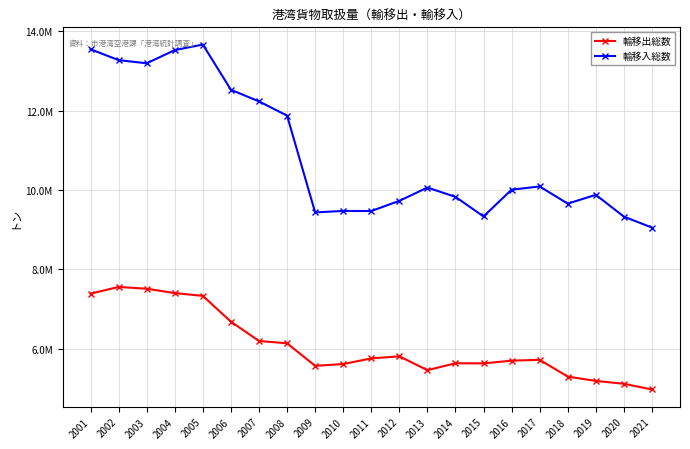

Reading right to left, what are all the values shown in this chart?

輸移出総数: 4976858	5120341	5193155	5301187	5723687	5702868	5634332	5637675	5463301	5811577	5760139	5617905	5572384	6139914	6198762	6683879	7333834	7404028	7514015	7559361	7390863
輸移入総数: 9054123	9330120	9878657	9657084	10089401	10009141	9334307	9827429	10061542	9727097	9470374	9472734	9436388	11873421	12231860	12522779	13662287	13523609	13190885	13270509	13543668